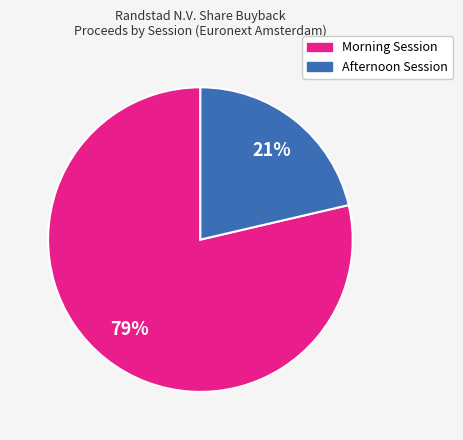

To the nearest percent, what is the average slice percentage?

50%